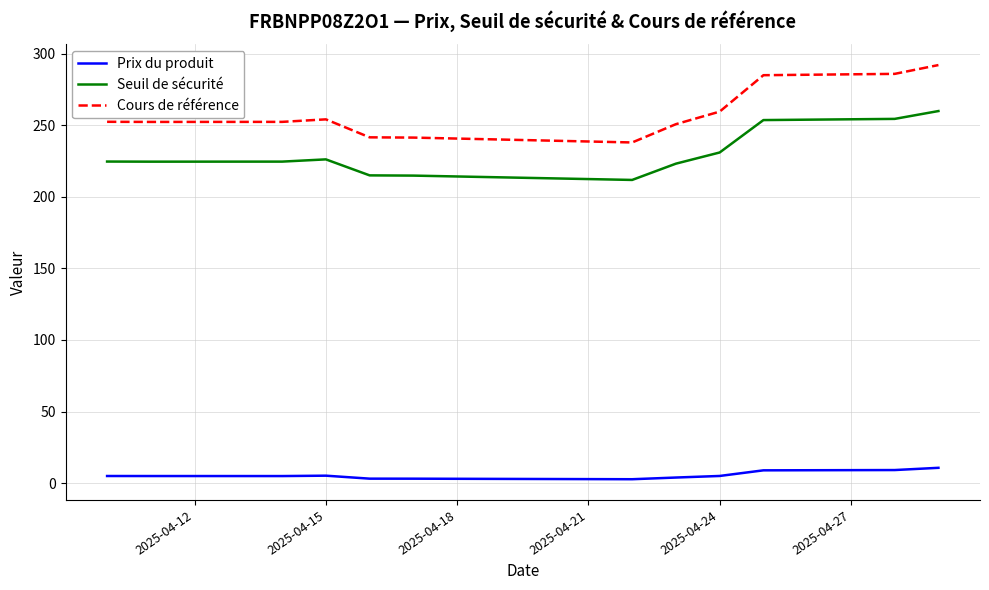

True or false: Cours de référence and Prix du produit intersect in this chart.

False